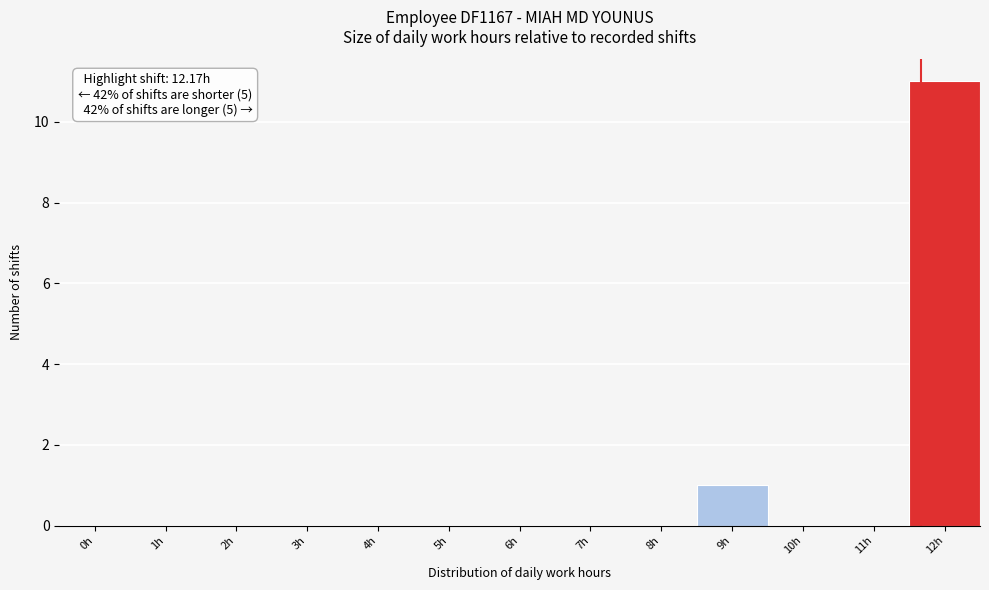

Reading left to right, what are all the values shown in this chart?

0h=0	1h=0	2h=0	3h=0	4h=0	5h=0	6h=0	7h=0	8h=0	9h=1	10h=0	11h=0	12h=11